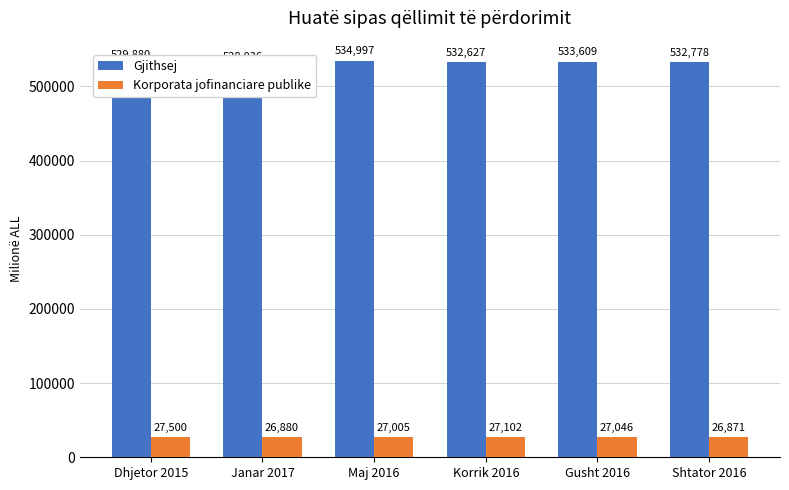

Reading left to right, what are all the values shown in this chart?

Gjithsej: Dhjetor 2015=529881.0	Janar 2017=528036.0	Maj 2016=534997.7	Korrik 2016=532627.4	Gusht 2016=533609.5	Shtator 2016=532778.0
Korporata jofinanciare publike: Dhjetor 2015=27500.5	Janar 2017=26880.1	Maj 2016=27005.7	Korrik 2016=27102.6	Gusht 2016=27046.3	Shtator 2016=26871.2